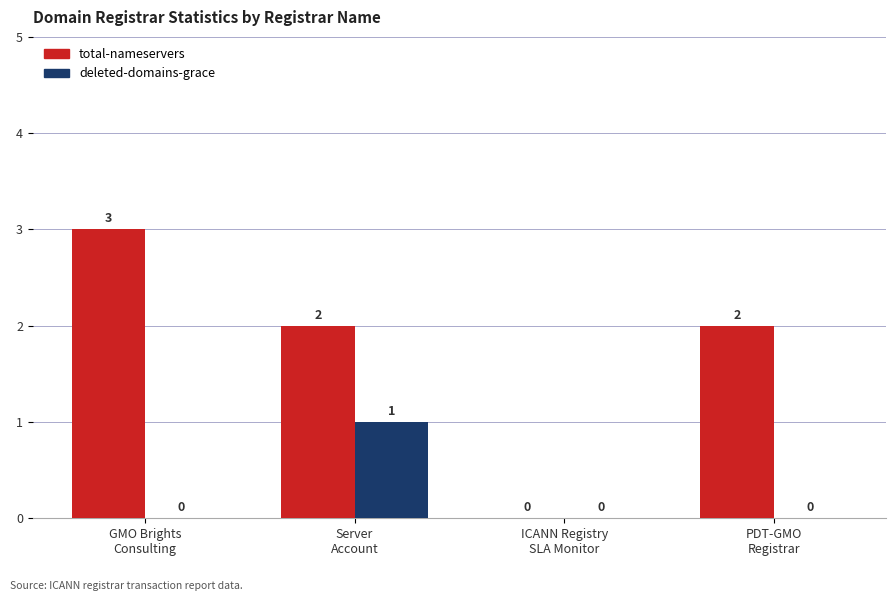

What are all the series names shown in the legend?

total-nameservers, deleted-domains-grace